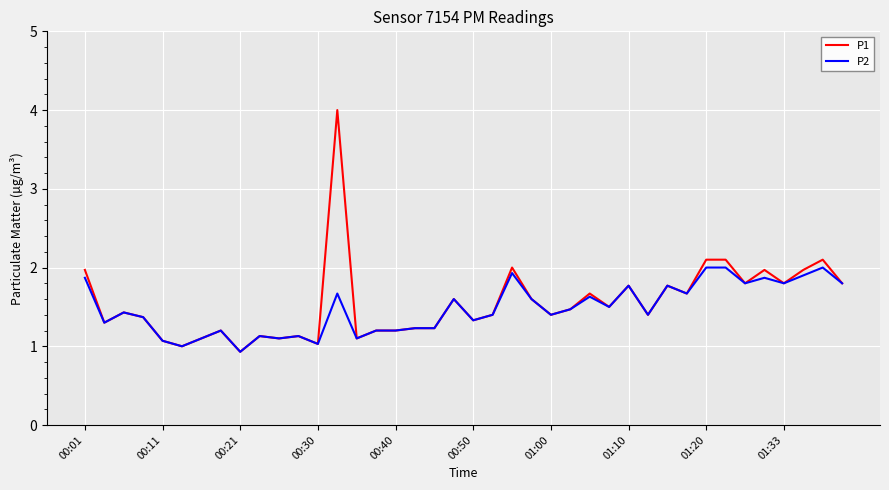

Rank the series by their maximum value, from highest to lowest.

P1, P2